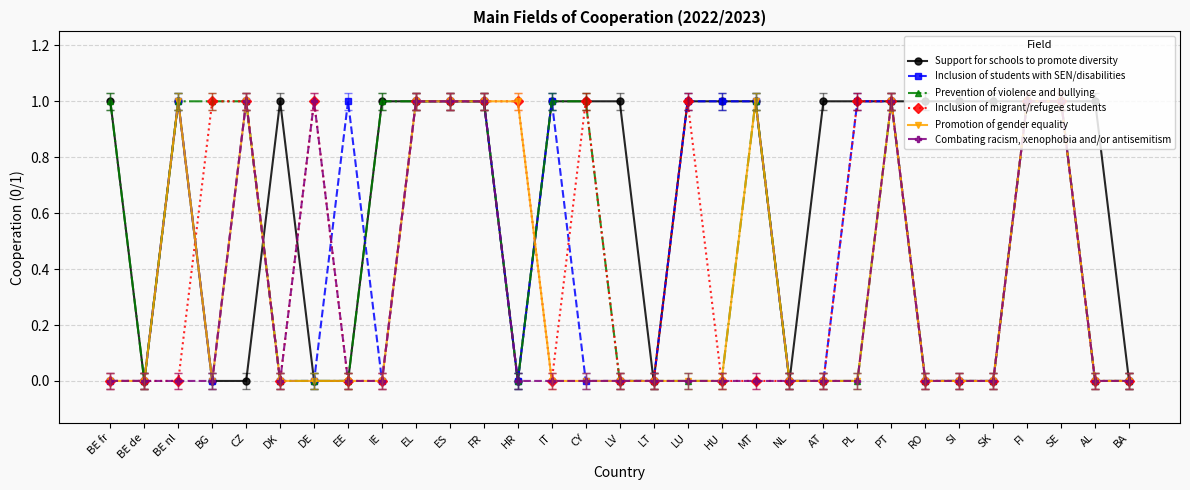

At which label is Promotion of gender equality closest to 0?

BE fr